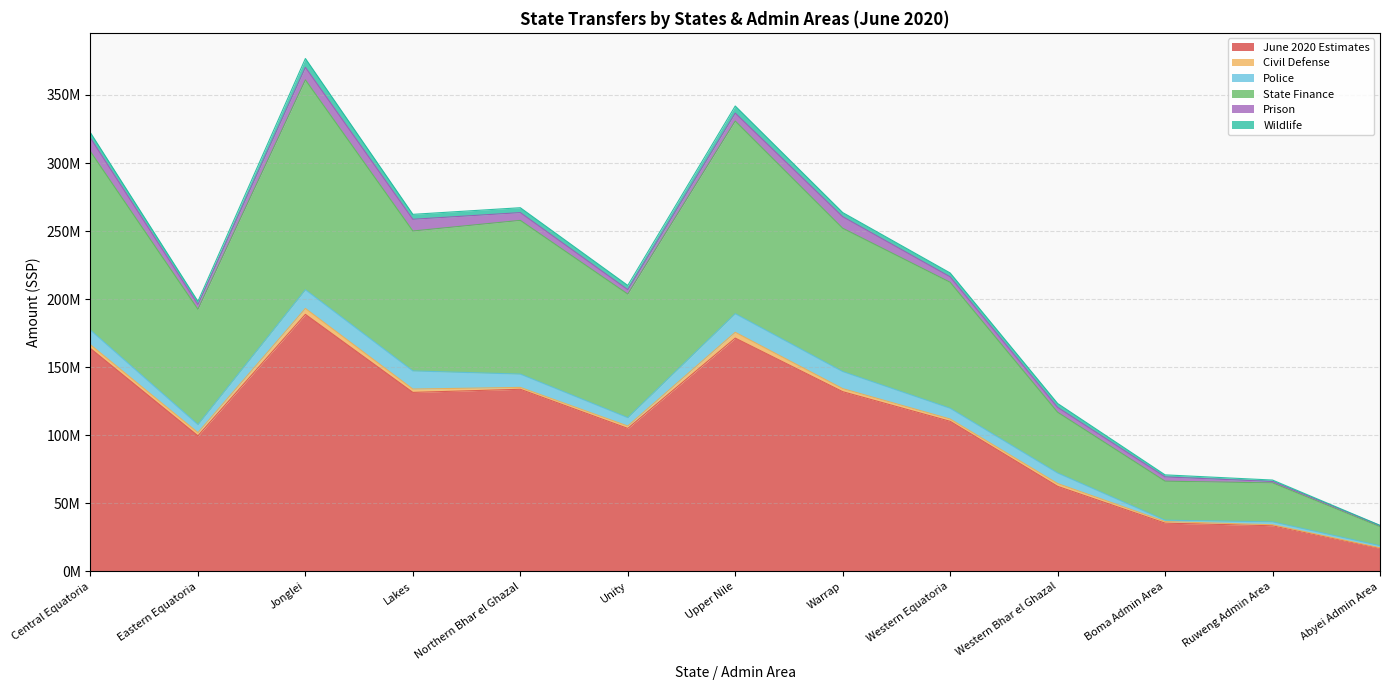

Reading left to right, what are all the values shown in this chart?

June 2020 Estimates: Central Equatoria=163746081.3	Eastern Equatoria=99609181.9	Jonglei=188831636.1	Lakes=131505116.9	Northern Bhar el Ghazal=133804058.5	Unity=105049780.2	Upper Nile=171383211.4	Warrap=132027669.6	Western Equatoria=110266396.5	Western Bhar el Ghazal=62485906.6	Boma Admin Area=35462940.6	Ruweng Admin Area=33556984.0	Abyei Admin Area=16925750.4
Civil Defense: Central Equatoria=2729915.0	Eastern Equatoria=2331663.0	Jonglei=4328761.0	Lakes=2447170.0	Northern Bhar el Ghazal=1373100.0	Unity=1752506.0	Upper Nile=4274879.0	Warrap=2252098.0	Western Equatoria=1687866.0	Western Bhar el Ghazal=2064907.0	Boma Admin Area=1153118.0	Ruweng Admin Area=710905.0	Abyei Admin Area=398658.0
Police: Central Equatoria=10785138.0	Eastern Equatoria=5921178.0	Jonglei=13777521.0	Lakes=13351862.0	Northern Bhar el Ghazal=9773490.0	Unity=6176470.0	Upper Nile=13669284.0	Warrap=12545569.0	Western Equatoria=7906138.0	Western Bhar el Ghazal=7747524.0	Boma Admin Area=1009302.0	Ruweng Admin Area=2132569.0	Abyei Admin Area=1581851.0
State Finance: Central Equatoria=131163616.3	Eastern Equatoria=84697076.9	Jonglei=154176964.1	Lakes=102784437.9	Northern Bhar el Ghazal=112934336.5	Unity=90748263.2	Upper Nile=141534813.4	Warrap=105269333.6	Western Equatoria=92541599.5	Western Bhar el Ghazal=44613048.6	Boma Admin Area=28661248.6	Ruweng Admin Area=28623312.0	Abyei Admin Area=13959531.4
Prison: Central Equatoria=9969624.0	Eastern Equatoria=3522989.0	Jonglei=9221365.0	Lakes=8601543.0	Northern Bhar el Ghazal=5710935.0	Unity=3250815.0	Upper Nile=5815369.0	Warrap=8494576.0	Western Equatoria=4000794.0	Western Bhar el Ghazal=3582895.0	Boma Admin Area=3121145.0	Ruweng Admin Area=1036525.0	Abyei Admin Area=841921.0
Wildlife: Central Equatoria=3868368.0	Eastern Equatoria=2288997.0	Jonglei=6479747.0	Lakes=3629798.0	Northern Bhar el Ghazal=3588558.0	Unity=3121726.0	Upper Nile=5241588.0	Warrap=3042454.0	Western Equatoria=2859082.0	Western Bhar el Ghazal=2873280.0	Boma Admin Area=1518127.0	Ruweng Admin Area=1053673.0	Abyei Admin Area=143789.0